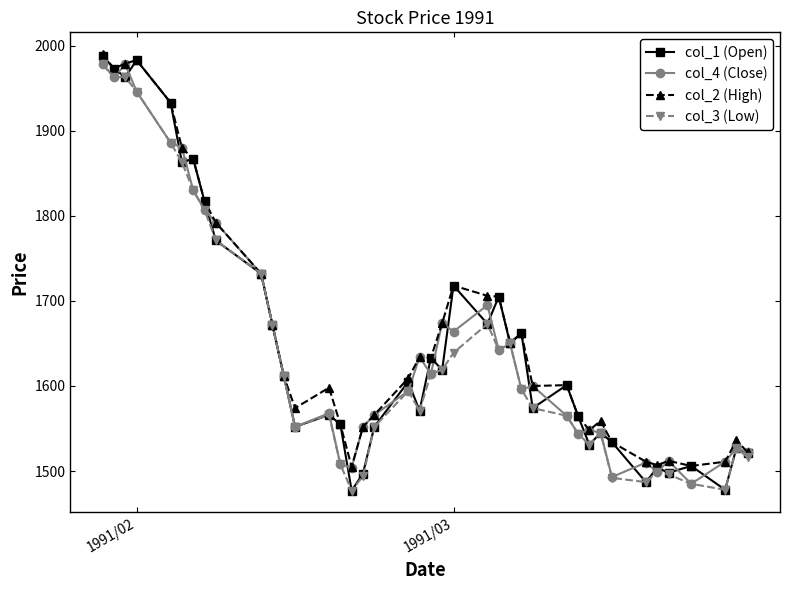

What is the average value of the col_1 (Open) series?

1652